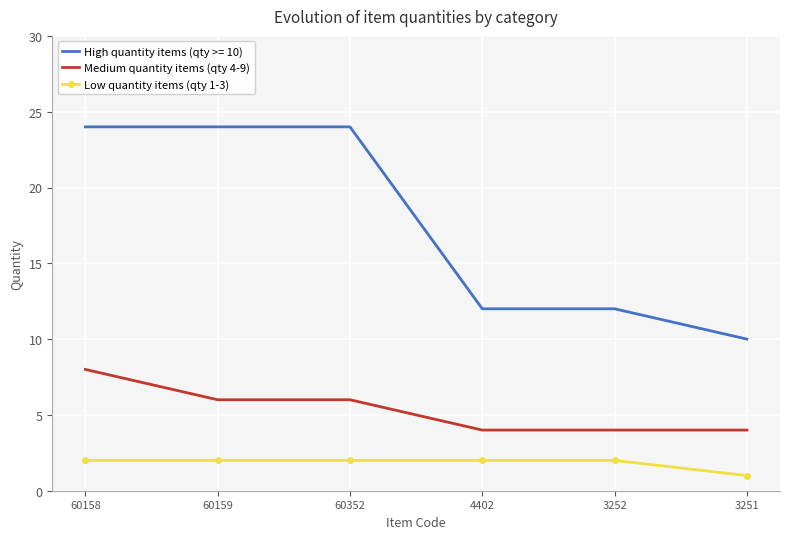

What is the greatest value displayed?

24